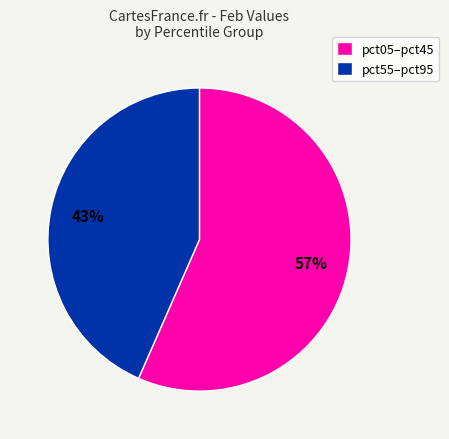

True or false: pct55–pct95 accounts for 43% of the total.

True